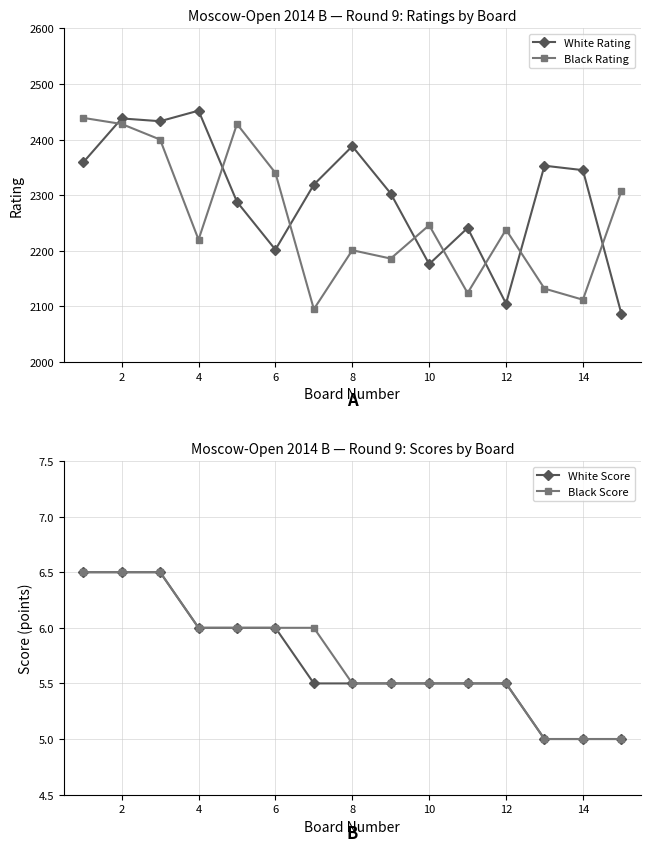

What is the minimum value for White Rating?

2087